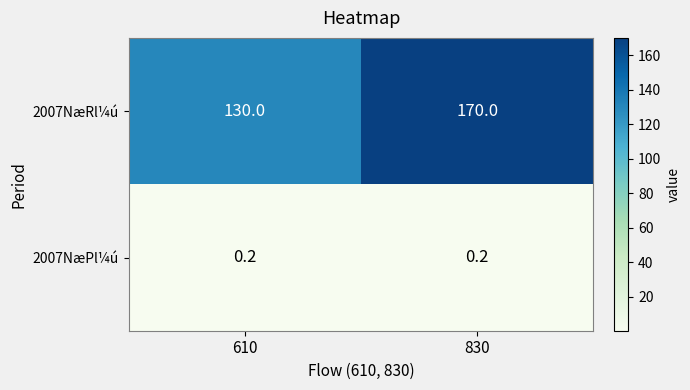

Rank the series at 610 from lowest to highest value.

2007NæPl¼ú, 2007NæRl¼ú